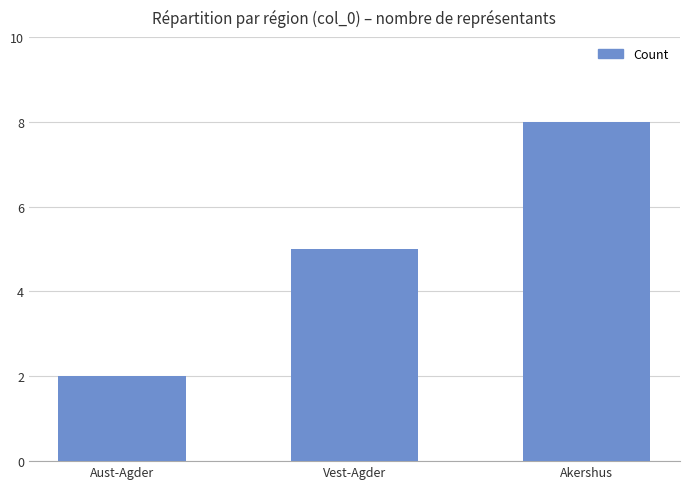

At which category does the chart reach its peak across all series?

Akershus